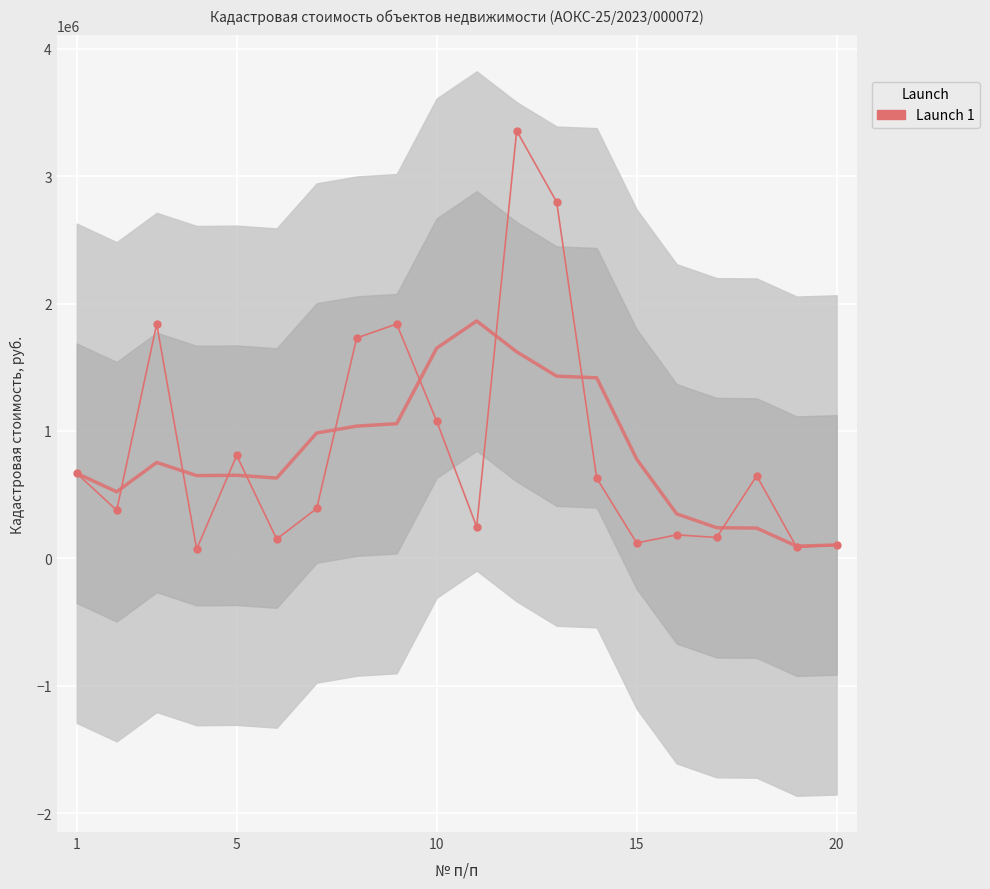

What is the minimum value shown in the chart?

71497.0